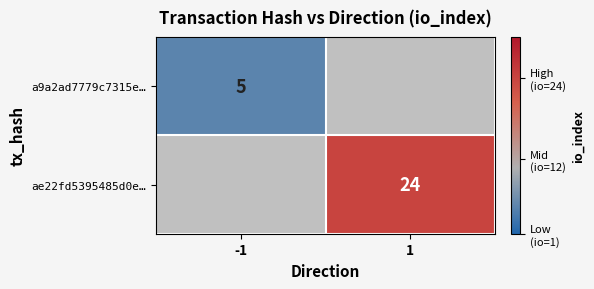

The a9a2ad7779c7315e… series shows 3 at -1. True or false?

False